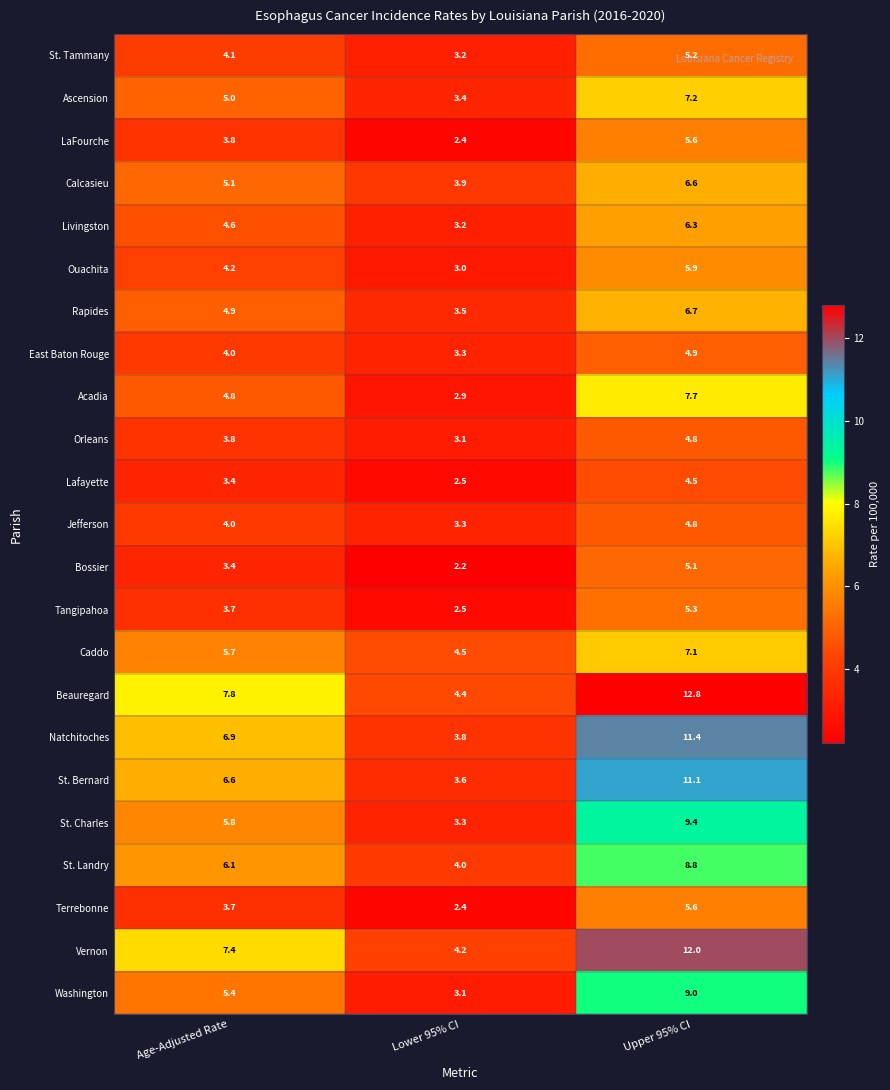

What is the smallest value displayed?

2.2